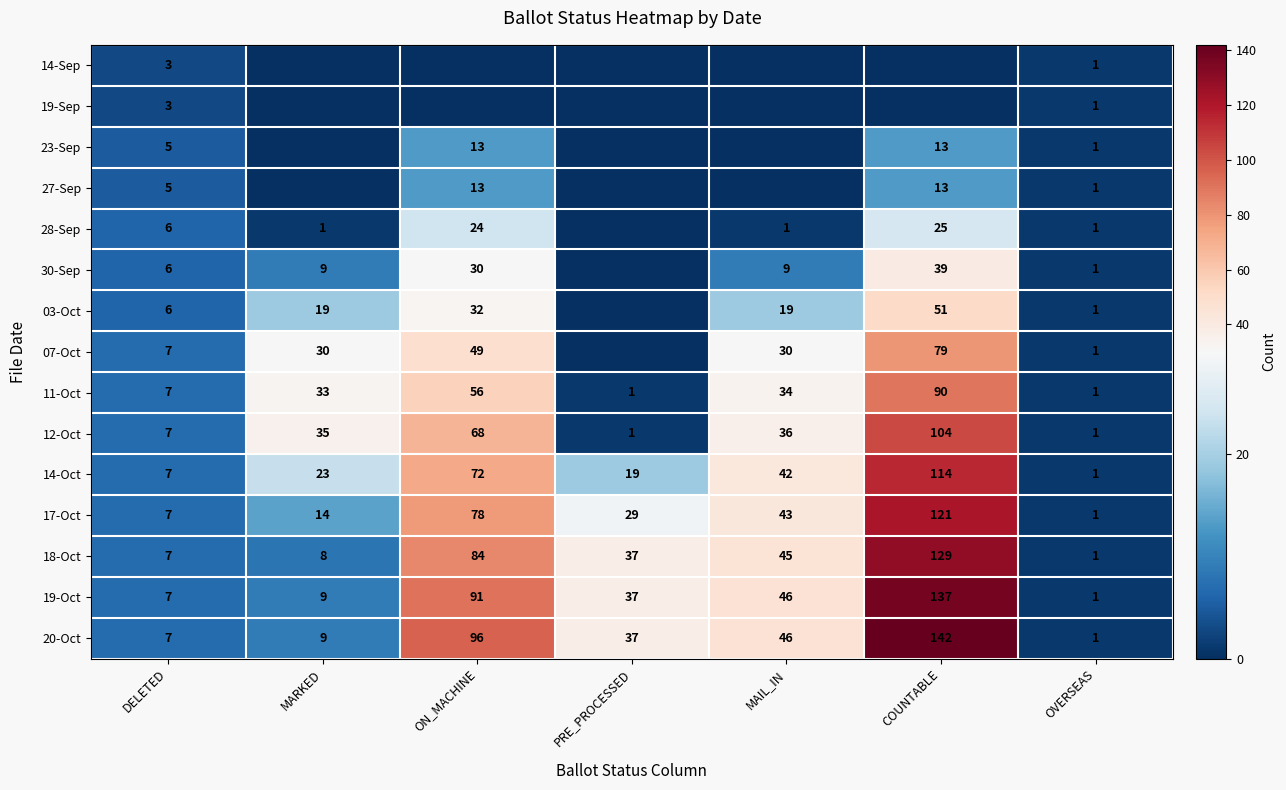

What value does the 11-Oct series have at COUNTABLE?

90